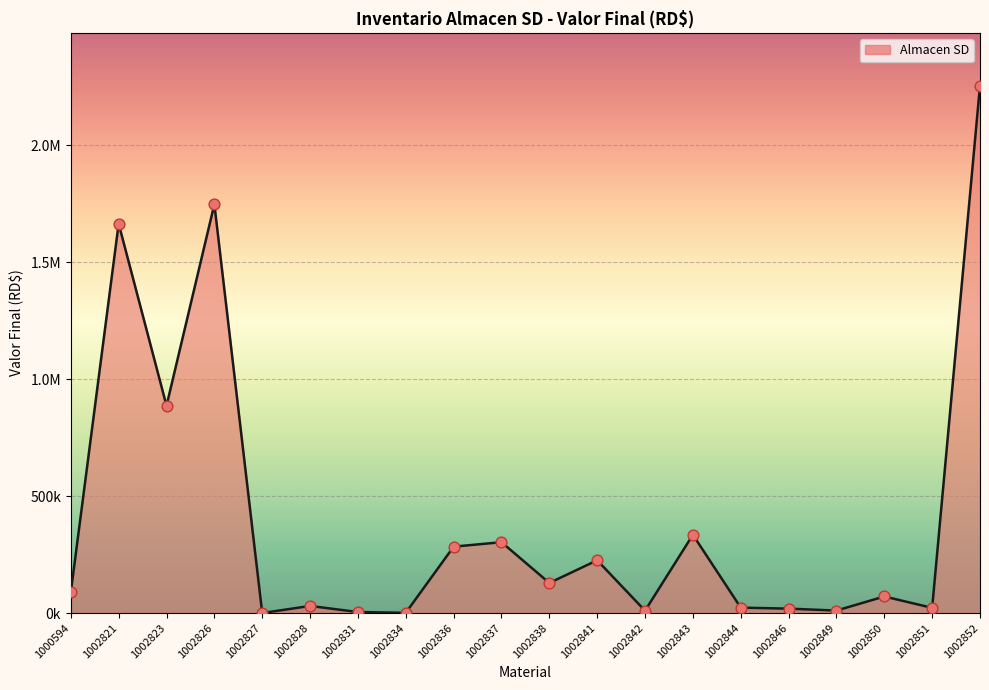

What is the change in value from 1000594 to 1002826?

+1659675.2